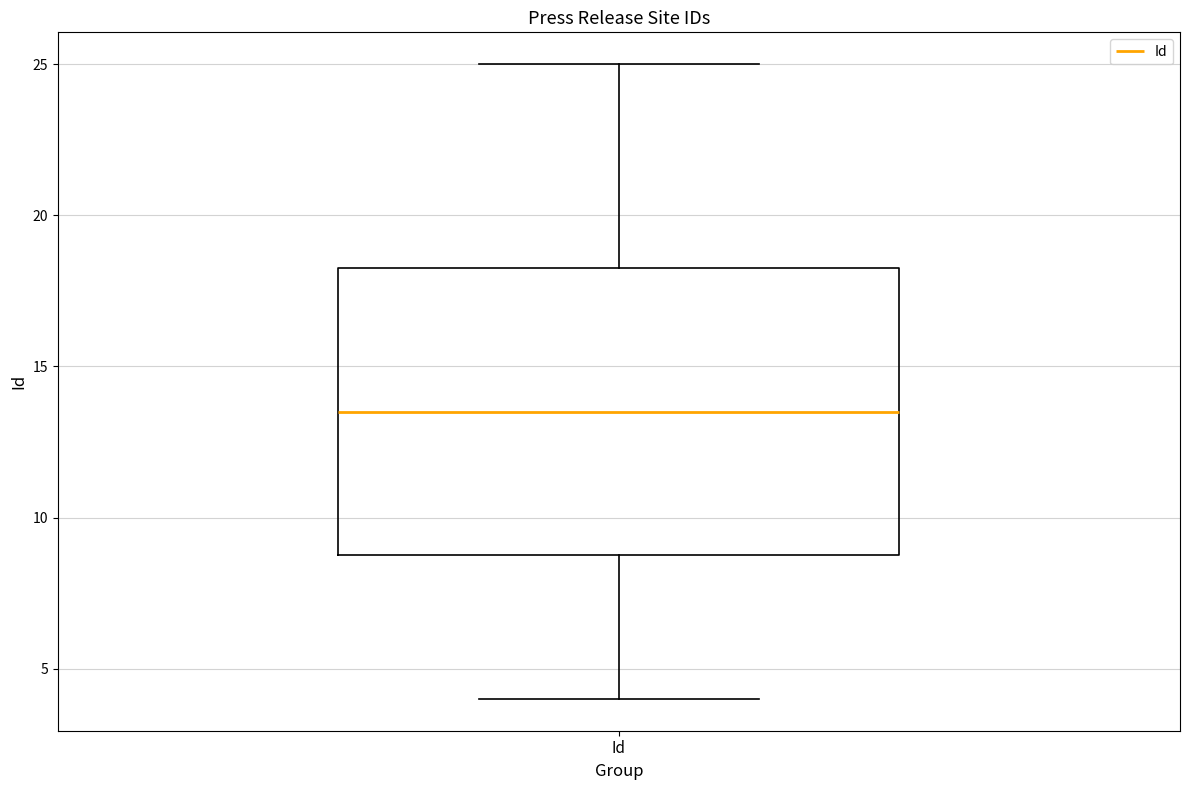

Transcribe this box plot: give where the median line is, the range the box spans, and where the two whiskers end, as read against the y-axis. The values are not printed on the chart, so give them approximately, as read against the axis.

median 13.5, box 9.0 to 18.5, whiskers 4.0 to 25.0